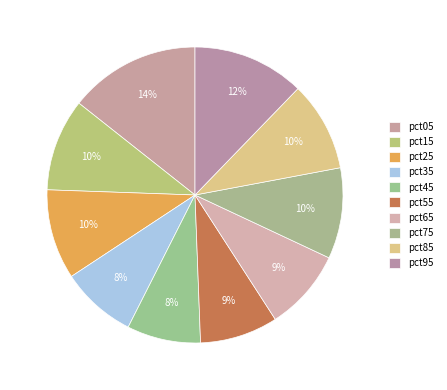

Does pct95 account for over 50% of the chart?

No